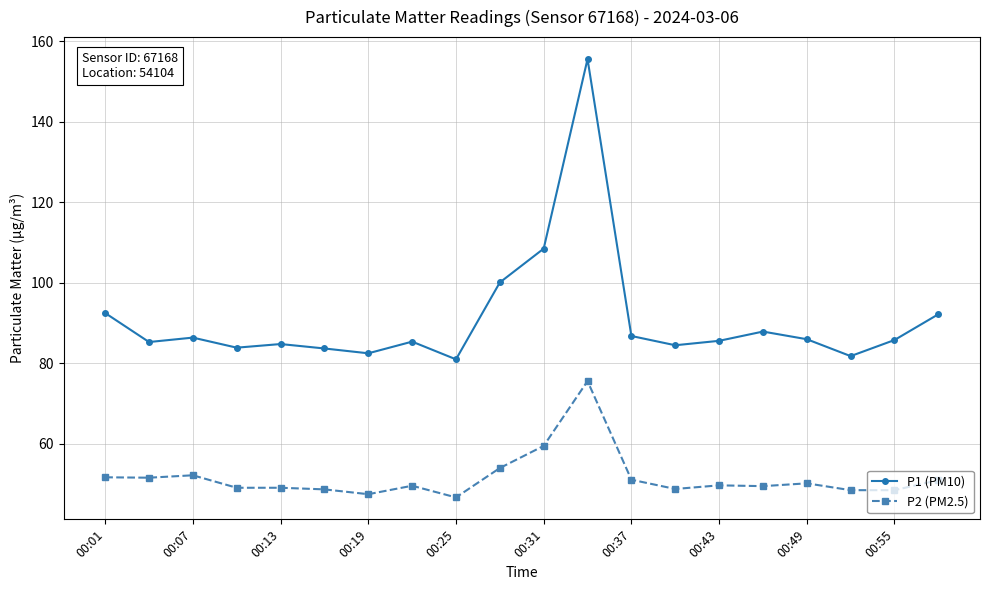

True or false: P1 (PM10) has more than 1 interior local peaks.

True